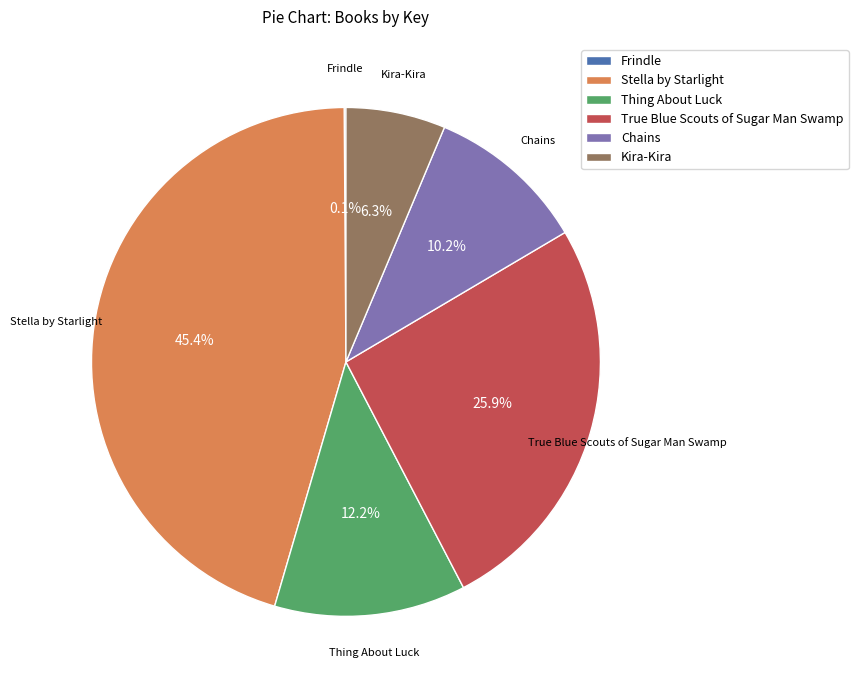

Does Kira-Kira represent more than half of the total?

No